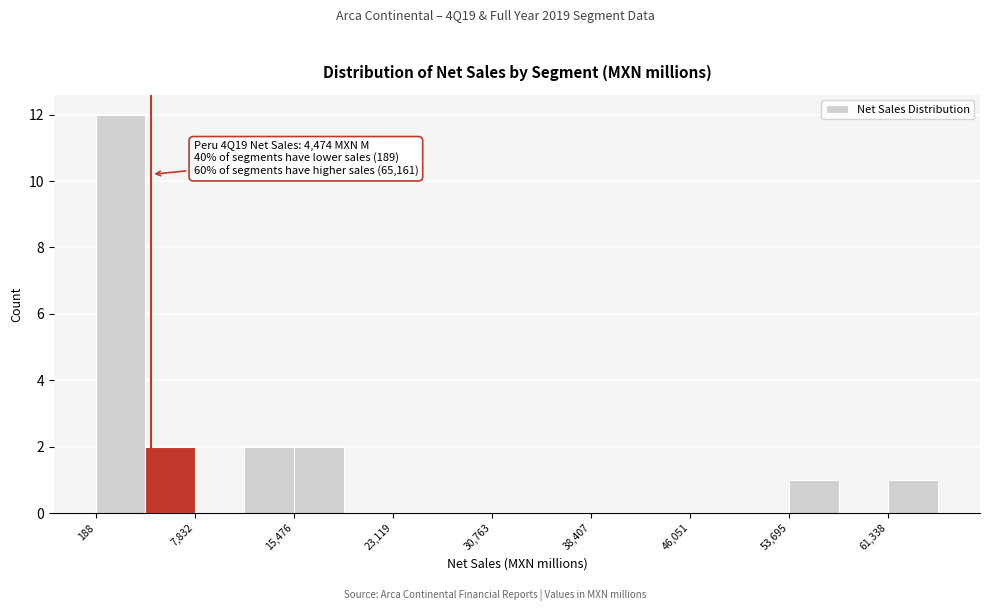

Around what value on the x-axis is the tallest bar? Give the approximate position of its centre, as read against the axis.

2000